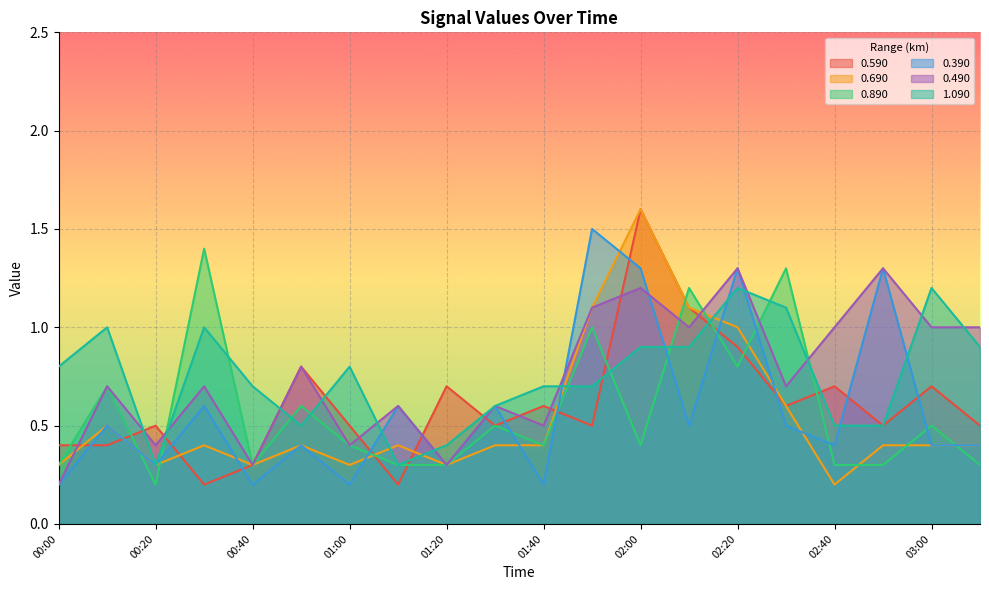

True or false: 0.890 has more than 1 interior local peaks.

True